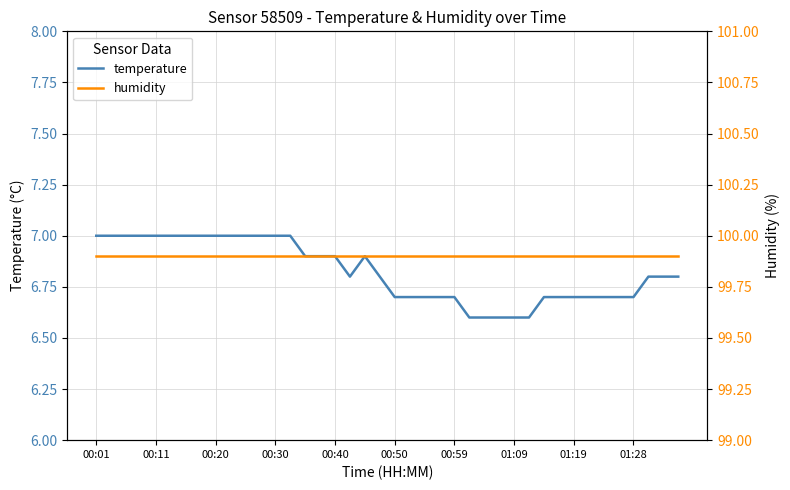

What is the highest value of the temperature series?

7.0